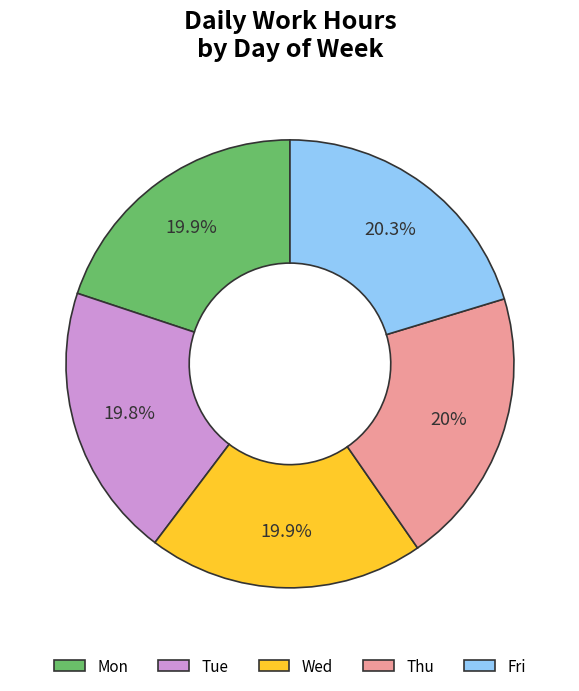

Count the number of slices in the pie.

5